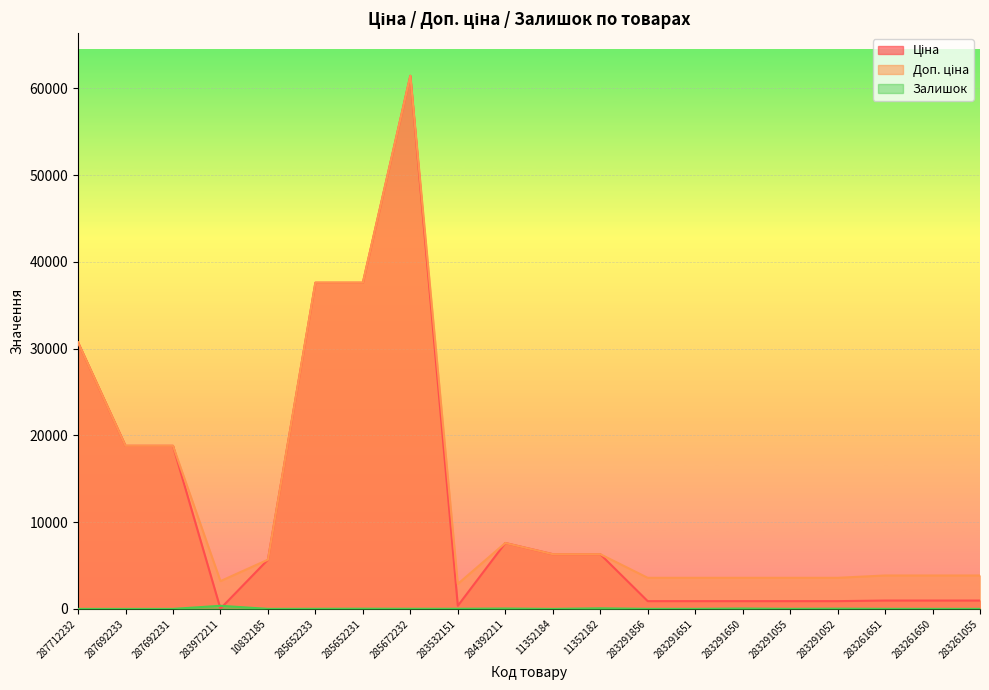

Which has a higher value, 283291651 or 10832185?

10832185